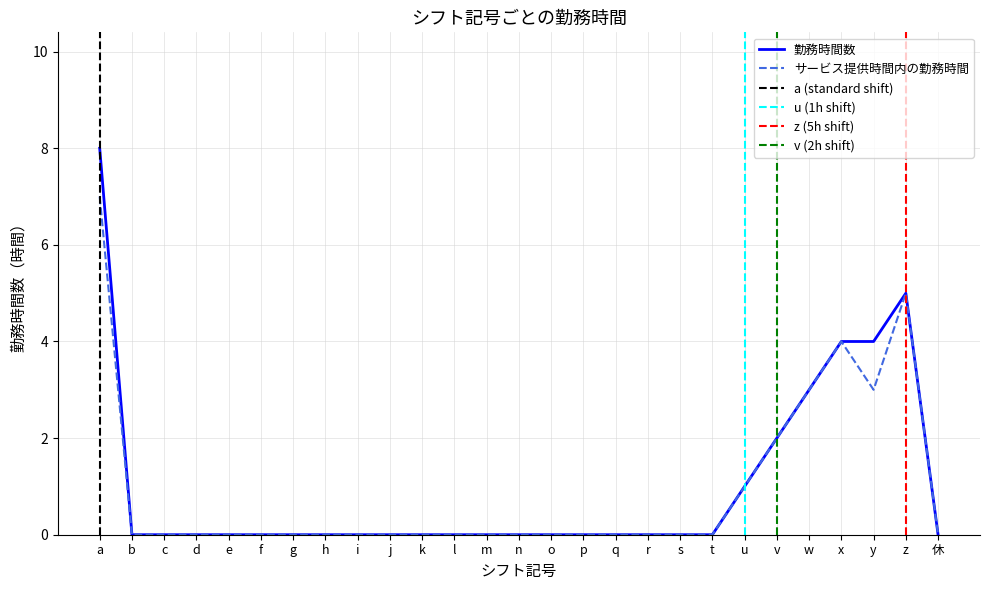

Where is 勤務時間数 nearest to the value 4?

x